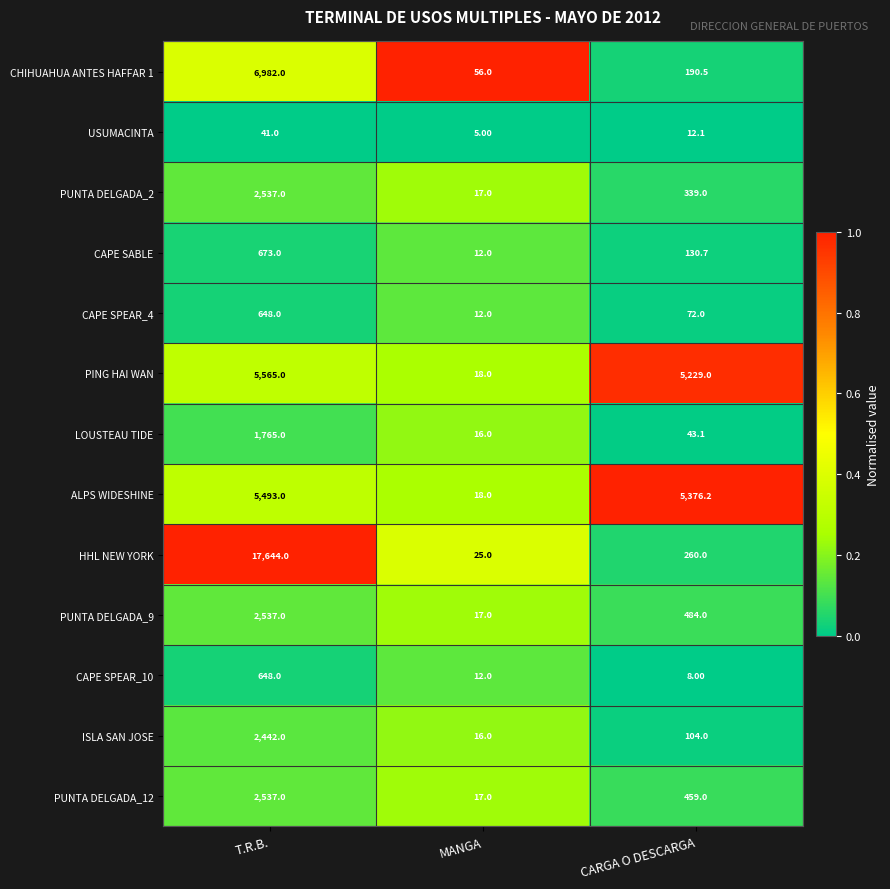

At which label is LOUSTEAU TIDE closest to 890?

CARGA O DESCARGA